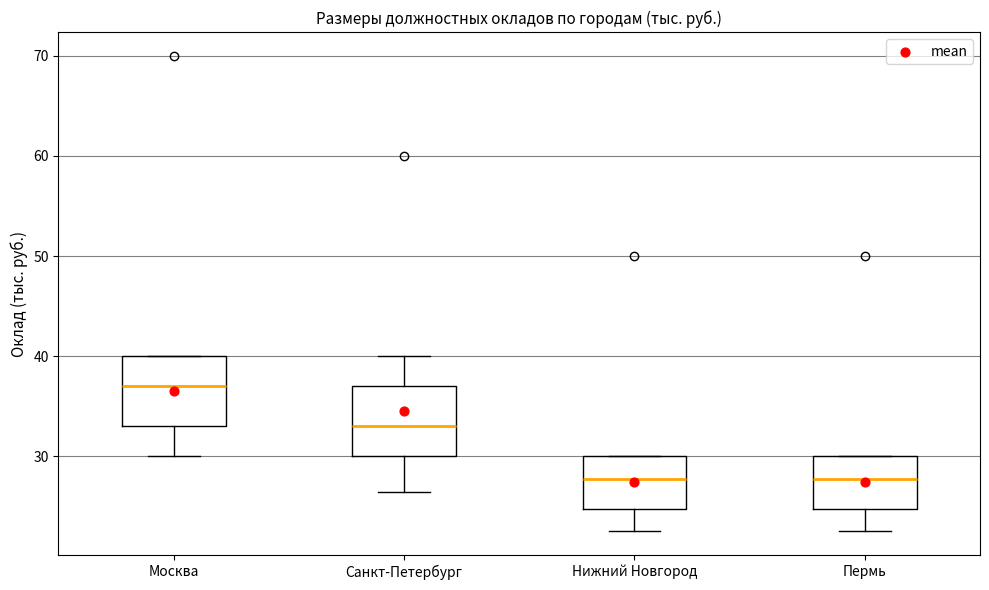

Reading left to right, transcribe this box plot: for each box, give where its median line is, the range the box spans, and where its two whiskers end, as read against the y-axis. The values are not printed on the chart, so give them approximately, as read against the axis.

Москва: median 37, box 33 to 40, whiskers 30 to 40
Санкт-Петербург: median 33, box 30 to 37, whiskers 26 to 40
Нижний Новгород: median 28, box 25 to 30, whiskers 23 to 30
Пермь: median 28, box 25 to 30, whiskers 23 to 30